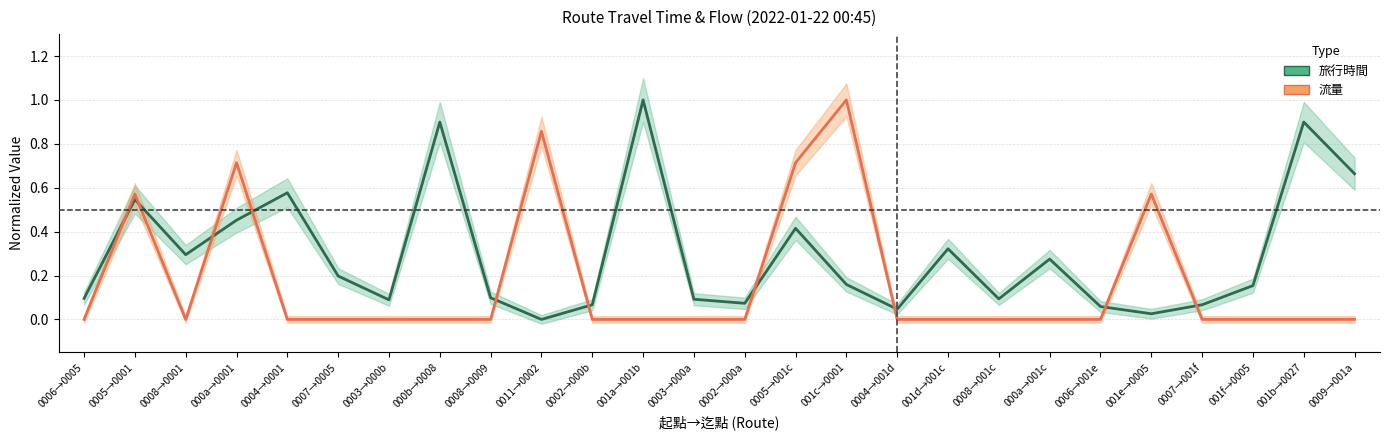

How many times do 旅行時間 and 流量 cross each other?

10